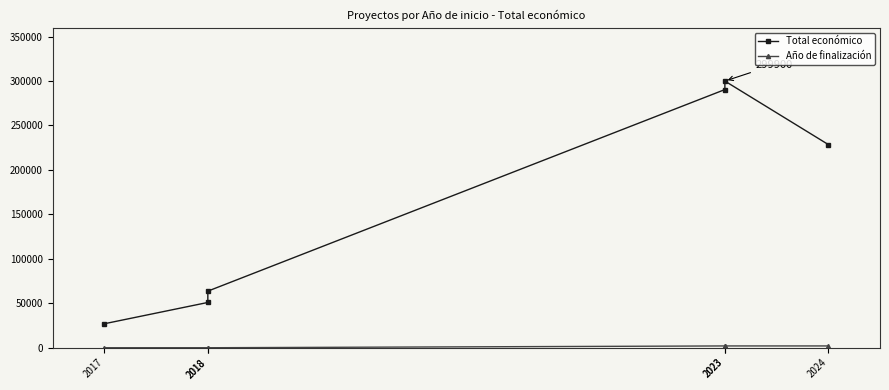

True or false: Año de finalización and Total económico intersect in this chart.

False